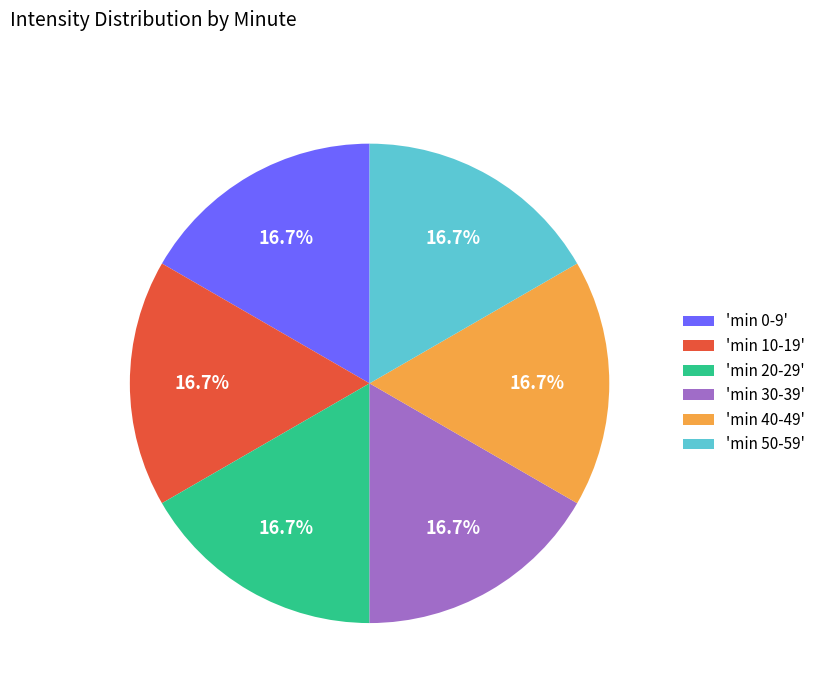

Is 'min 10-19' the majority of the pie?

No